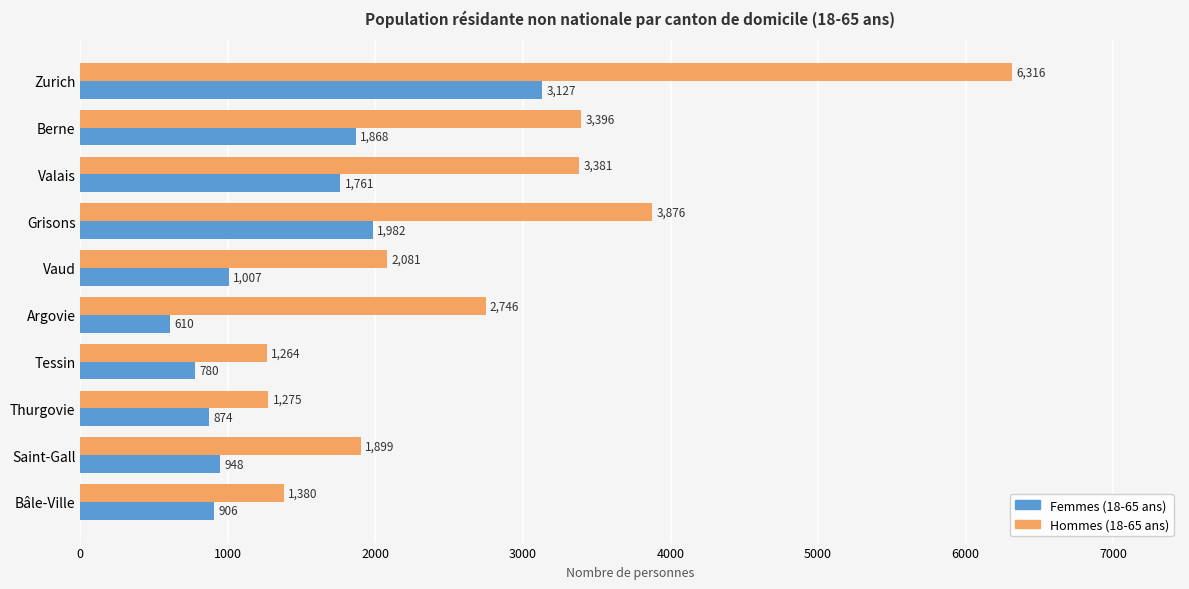

At which category does the chart reach its minimum across all series?

Argovie